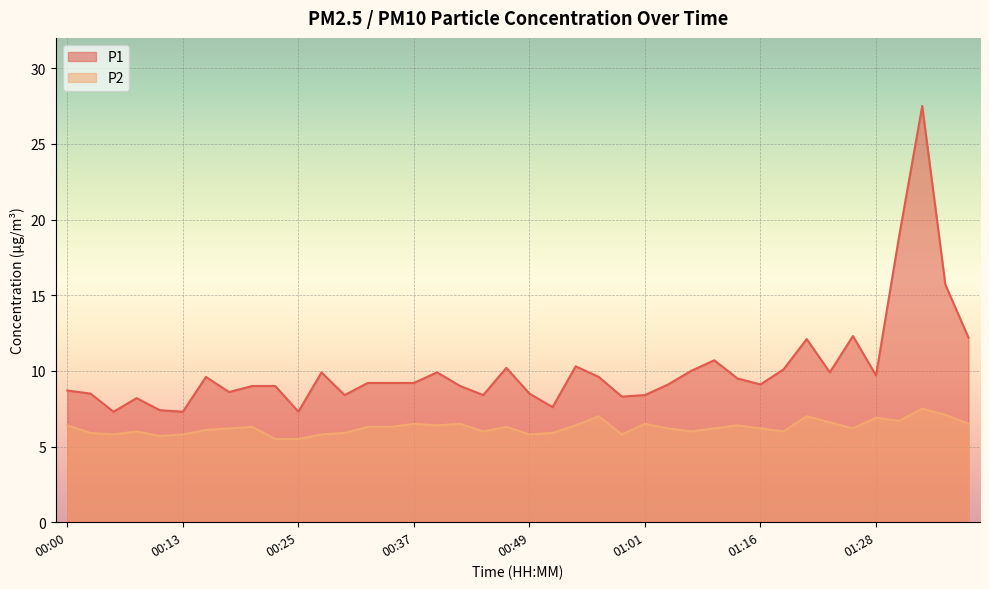

Reading left to right, what are all the values shown in this chart?

P1: 00:00=8.7	00:03=8.5	00:05=7.3	00:08=8.2	00:10=7.4	00:13=7.3	00:15=9.6	00:17=8.6	00:20=9.0	00:22=9.0	00:25=7.3	00:27=9.9	00:30=8.4	00:32=9.2	00:35=9.2	00:37=9.2	00:39=9.9	00:42=9.0	00:44=8.4	00:47=10.2	00:49=8.5	00:52=7.6	00:54=10.3	00:57=9.6	00:59=8.3	01:01=8.4	01:04=9.1	01:09=10.0	01:11=10.7	01:14=9.5	01:16=9.1	01:19=10.1	01:21=12.1	01:24=9.9	01:26=12.3	01:28=9.7	01:31=18.9	01:33=27.5	01:36=15.7	01:38=12.2
P2: 00:00=6.4	00:03=5.9	00:05=5.8	00:08=6.0	00:10=5.7	00:13=5.8	00:15=6.1	00:17=6.2	00:20=6.3	00:22=5.5	00:25=5.5	00:27=5.8	00:30=5.9	00:32=6.3	00:35=6.3	00:37=6.5	00:39=6.4	00:42=6.5	00:44=6.0	00:47=6.3	00:49=5.8	00:52=5.9	00:54=6.4	00:57=7.0	00:59=5.8	01:01=6.5	01:04=6.2	01:09=6.0	01:11=6.2	01:14=6.4	01:16=6.2	01:19=6.0	01:21=7.0	01:24=6.6	01:26=6.2	01:28=6.9	01:31=6.7	01:33=7.5	01:36=7.1	01:38=6.5